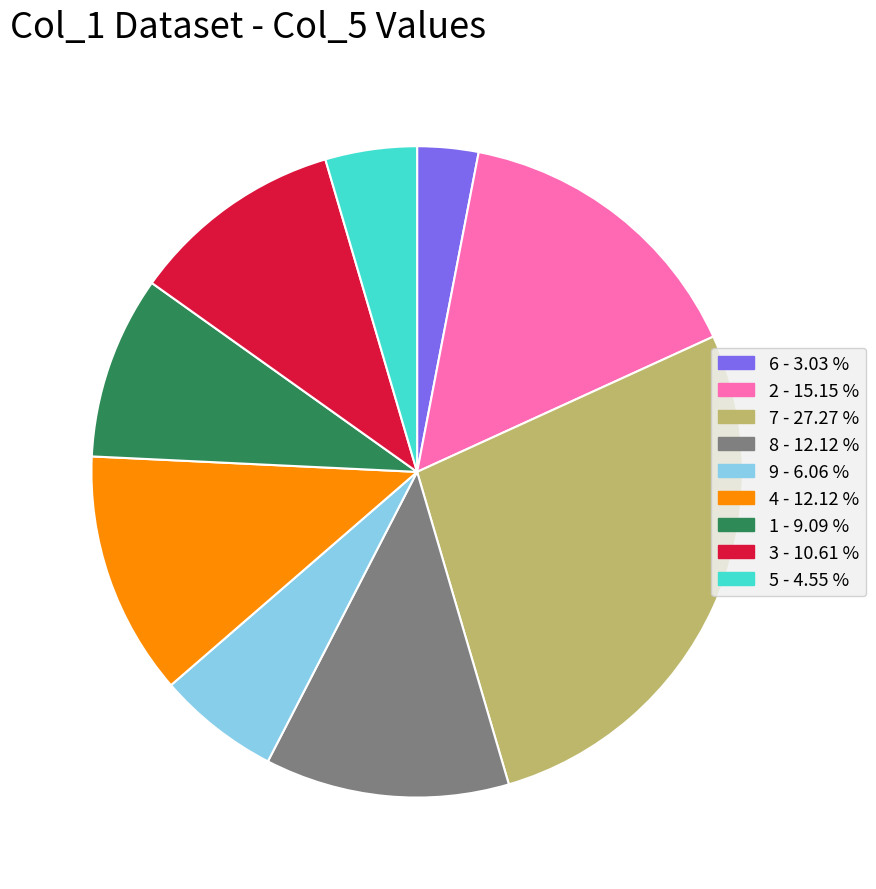

Is there a majority slice in this chart?

No